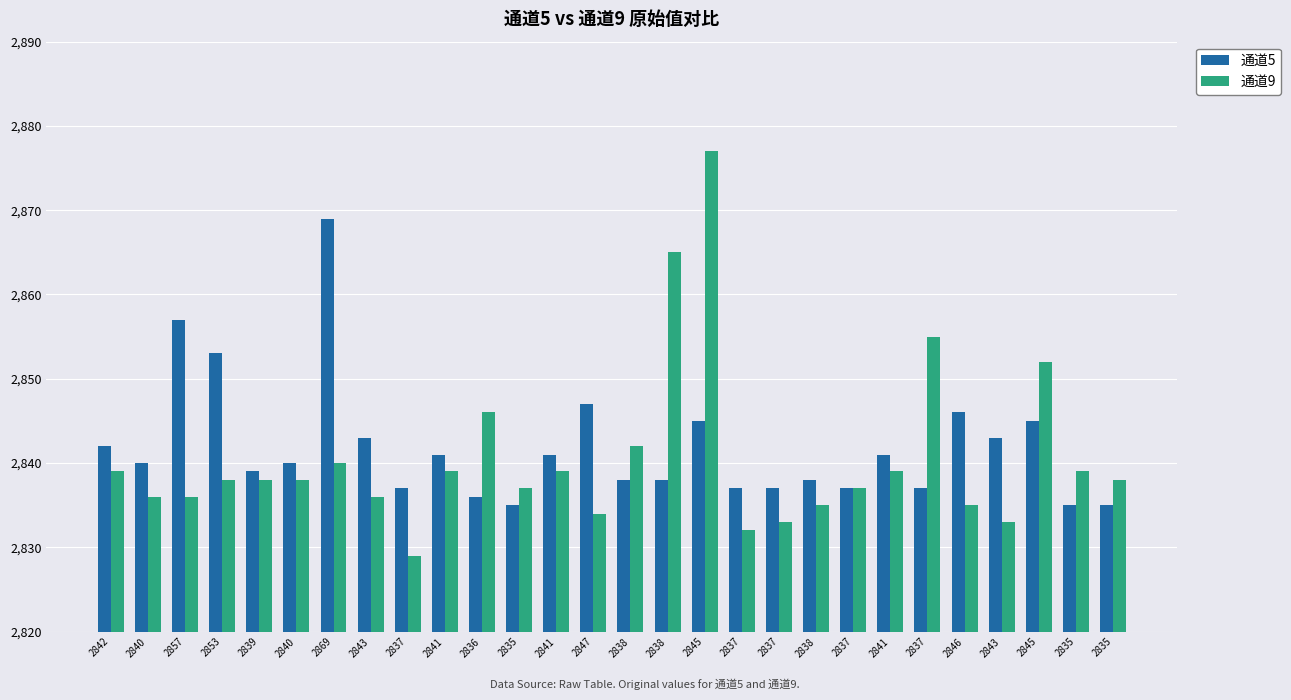

Rank the series by their average value, from lowest to highest.

通道9, 通道5